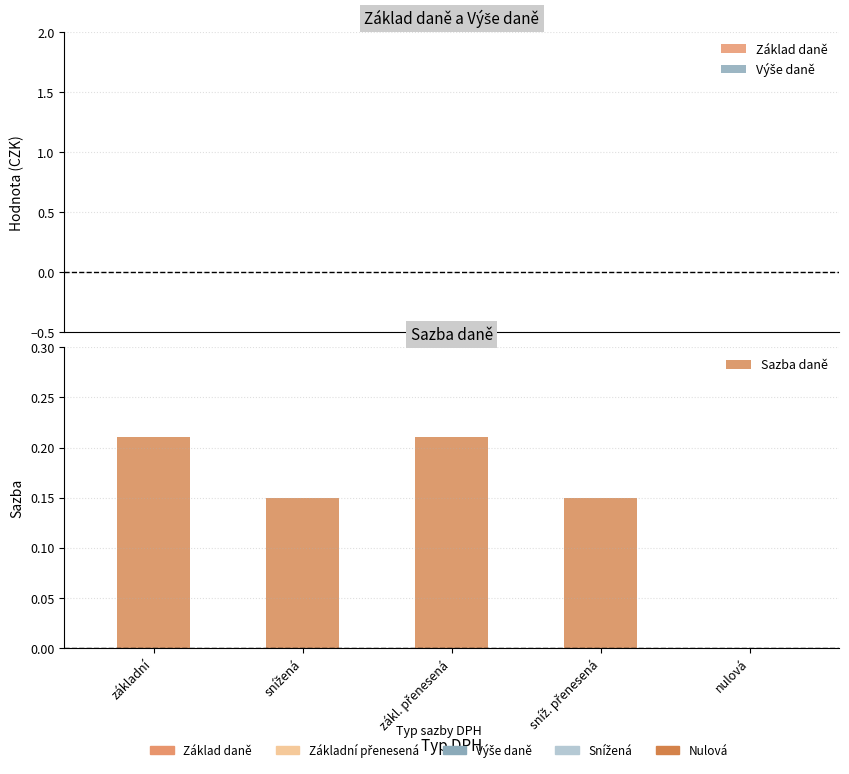

Does the chart contain stacked bars?

No